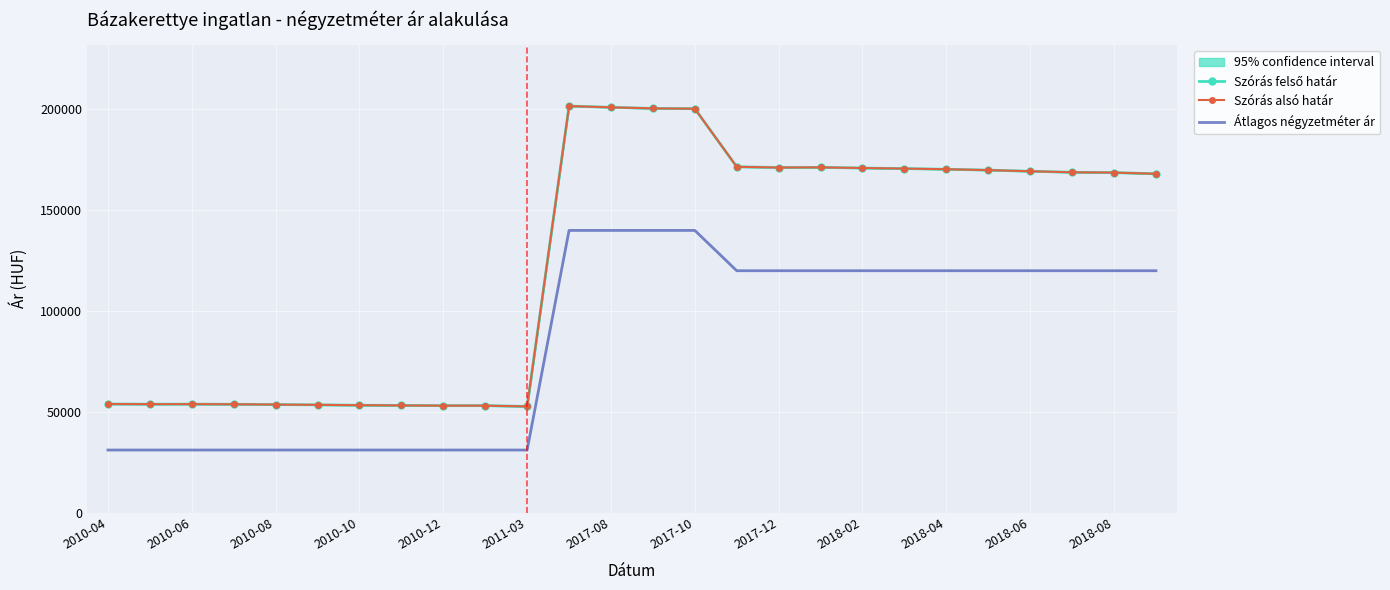

Which series has the largest range (max minus min)?

Szórás felső határ